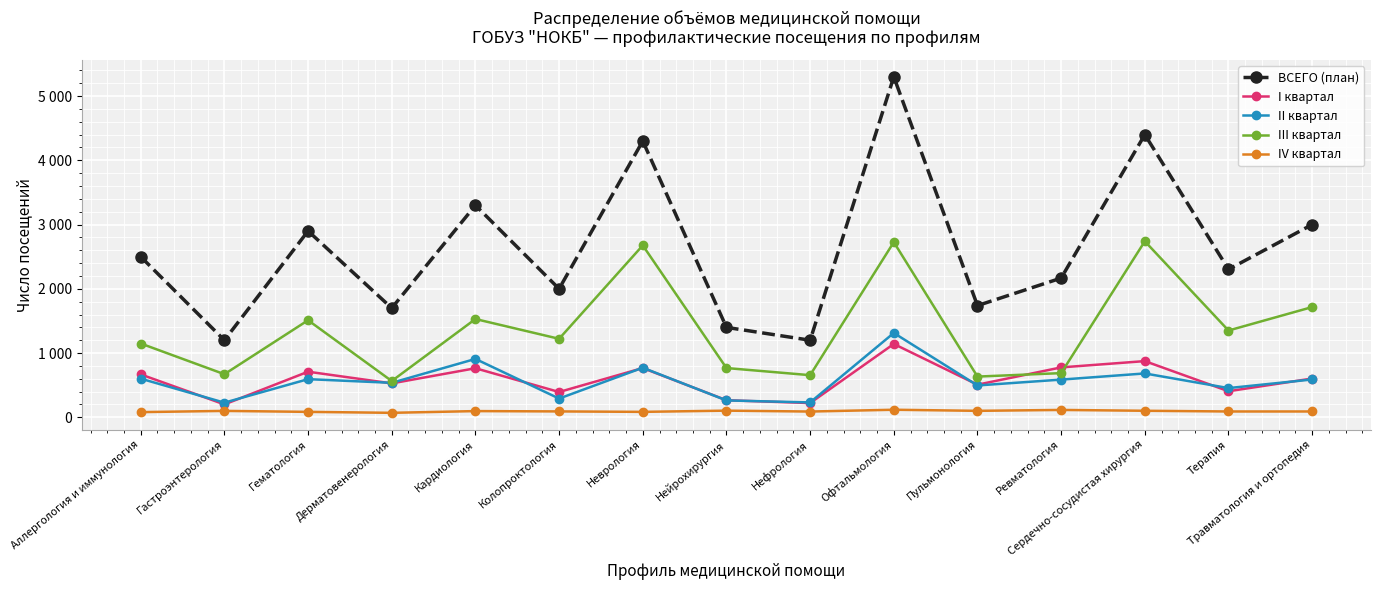

What are all the series names shown in the legend?

ВСЕГО (план), I квартал, II квартал, III квартал, IV квартал